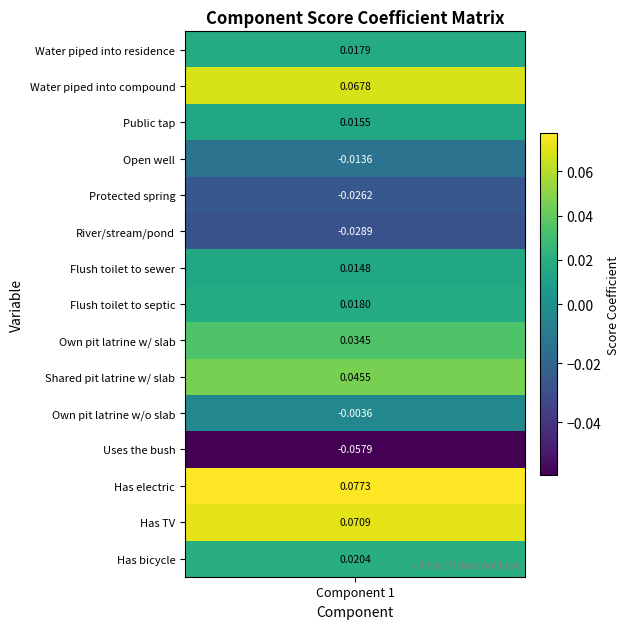

What is the smallest value displayed?

-0.1